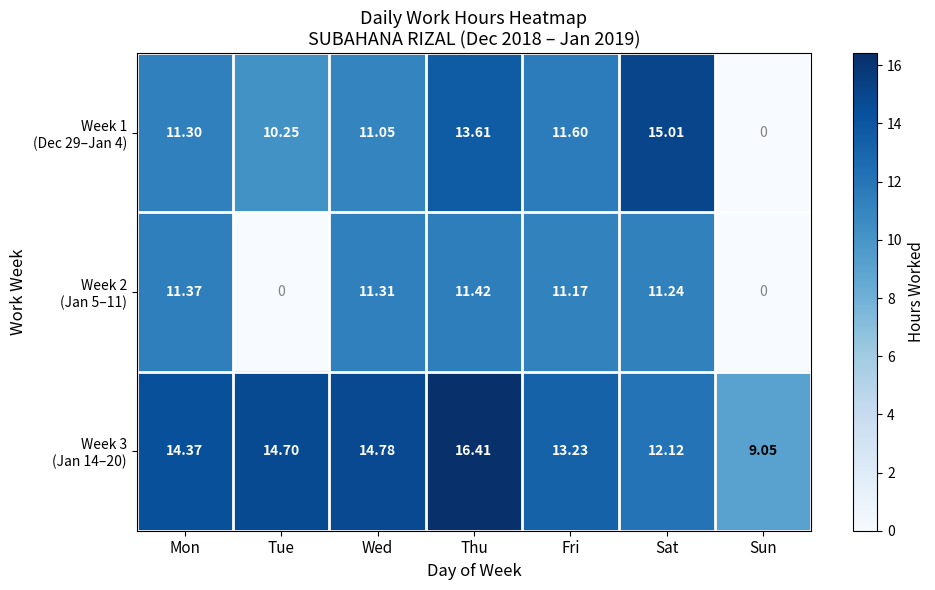

At which category is the sum across all series the highest?

Thu